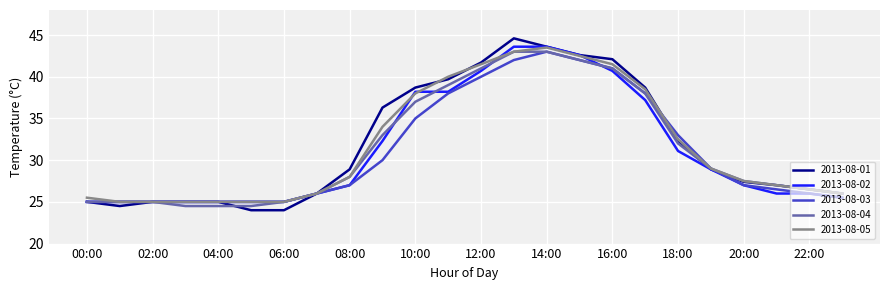

Which series has the widest spread of values?

2013-08-01